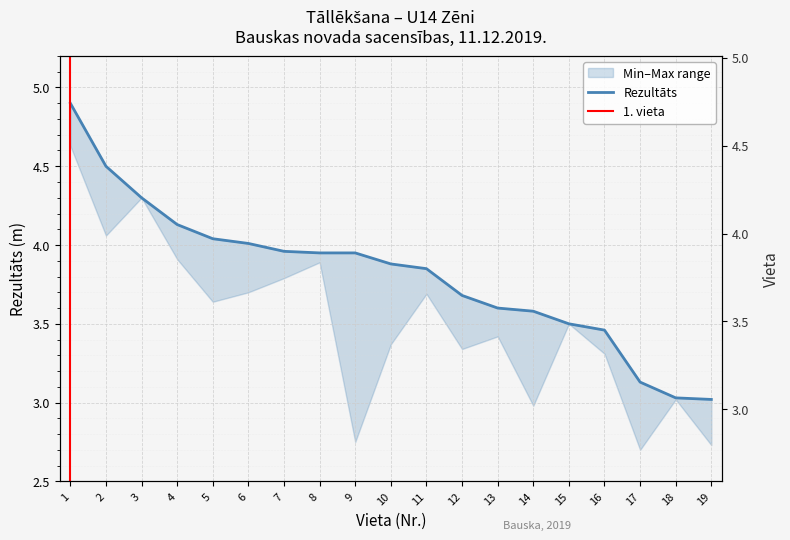

What is the minimum value shown in the chart?

3.0